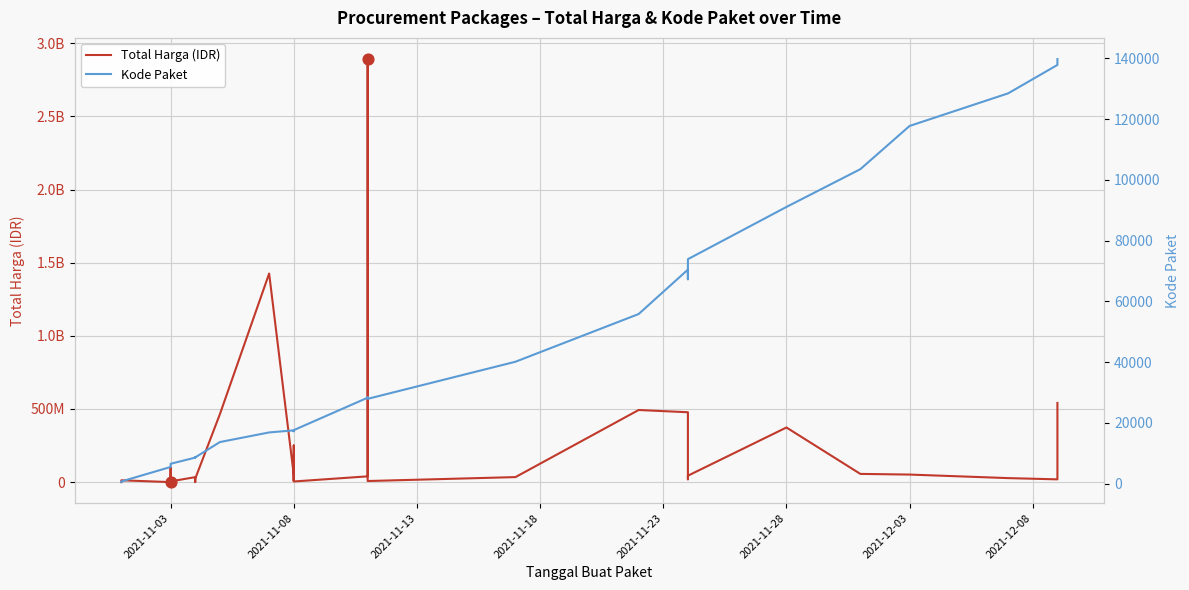

Which series reaches the minimum Y coordinate?

Kode Paket